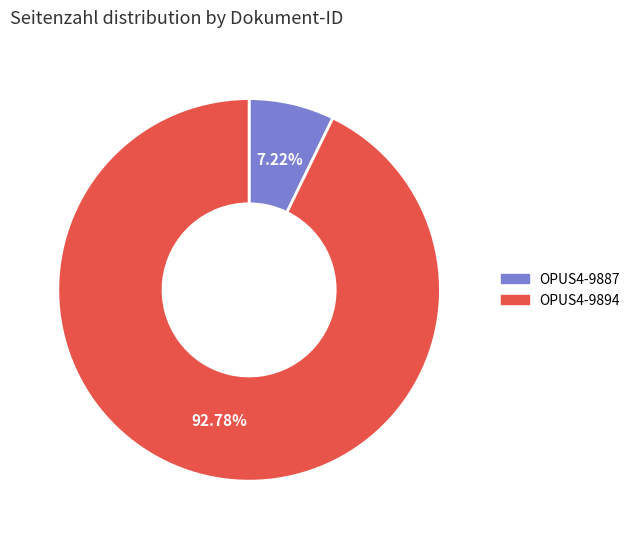

How many slices are in this pie chart?

2